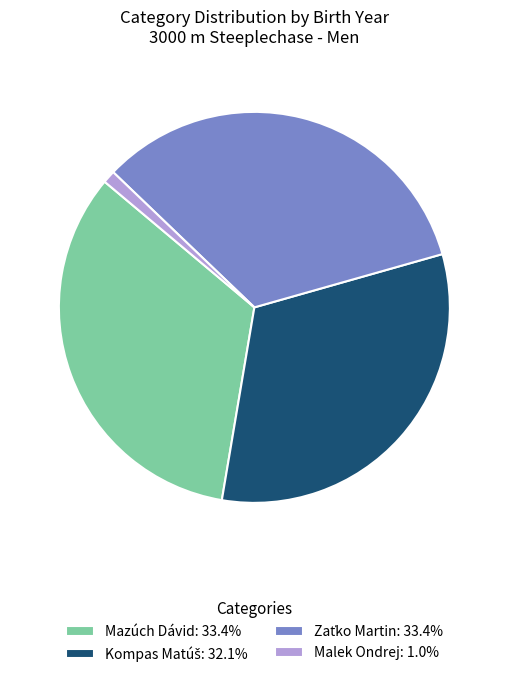

What is the ratio of the value at Mazúch Dávid: 33.4% to the value at Malek Ondrej: 1.0%?

32.0